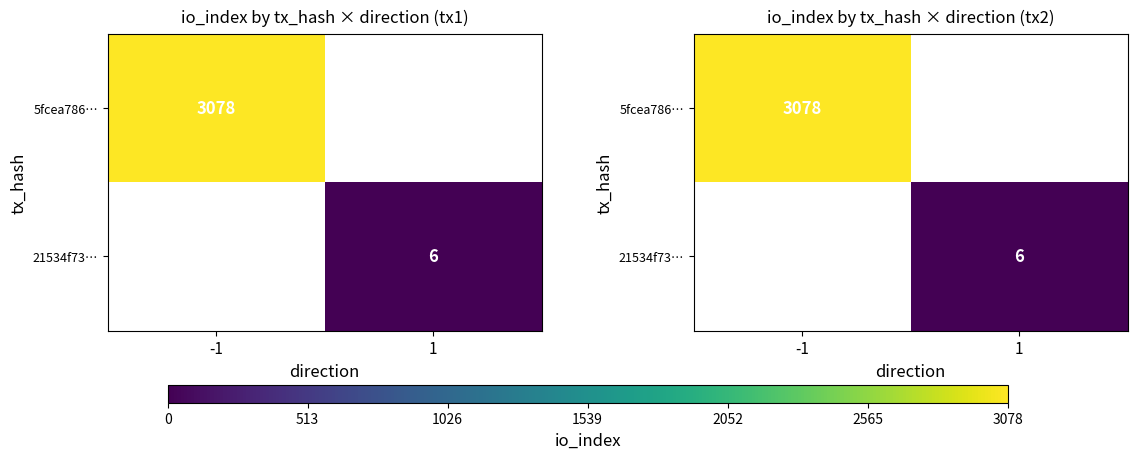

True or false: 5fcea786… has a value of 3078.0 at -1.

True